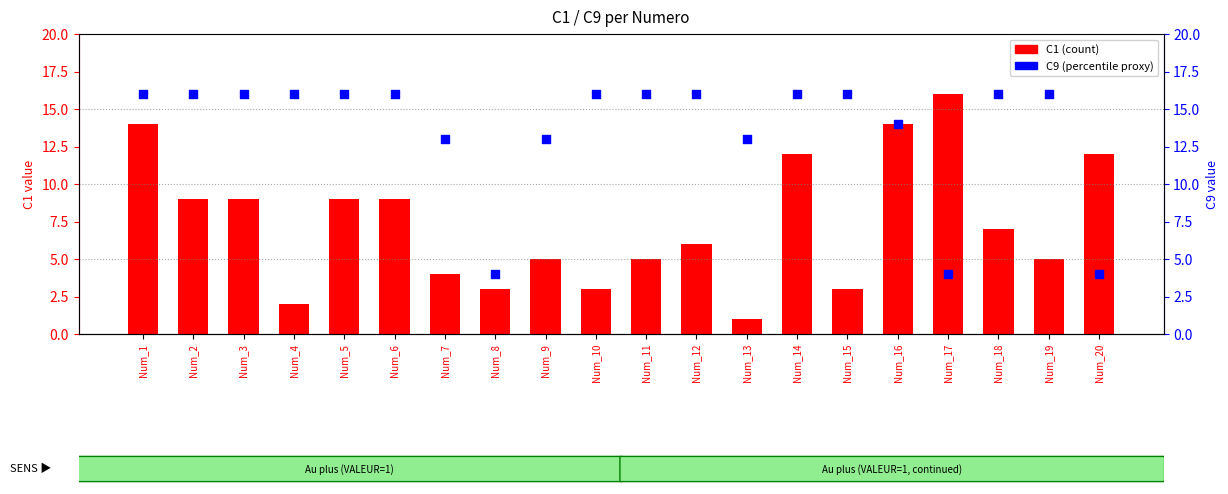

What are all the series names shown in the legend?

C1 (count), C9 (percentile proxy)